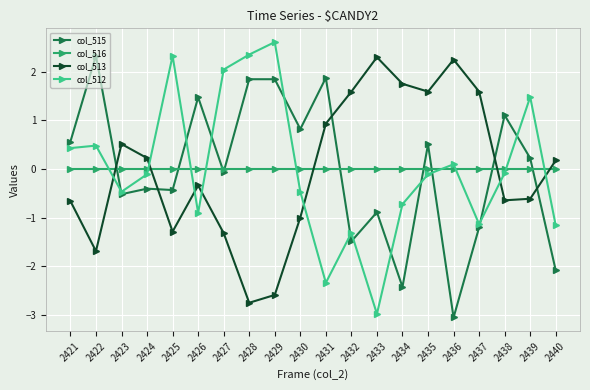

Is the value of col_515 at 2439 greater than the value of col_513 at 2438?

Yes